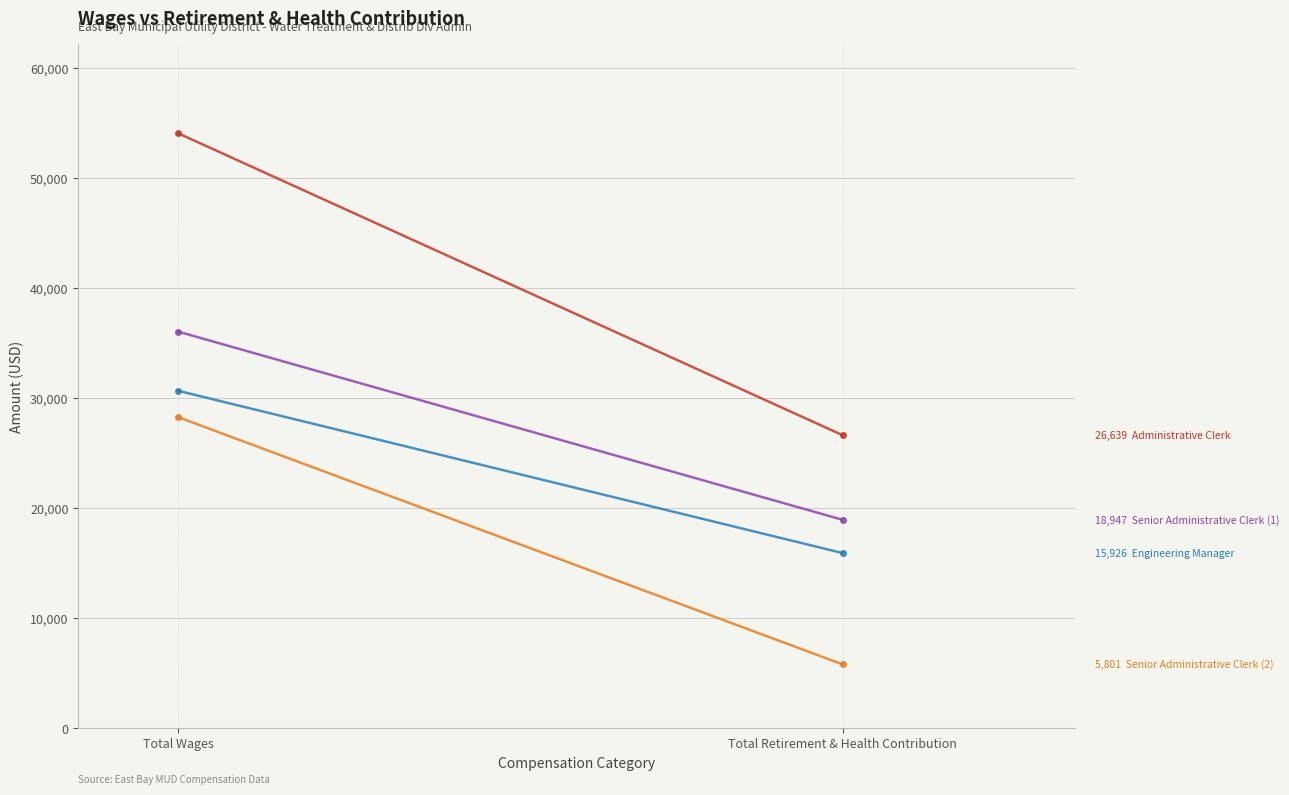

Is the value of Administrative Clerk at Total Wages greater than the value of Senior Administrative Clerk (1) at Total Wages?

Yes